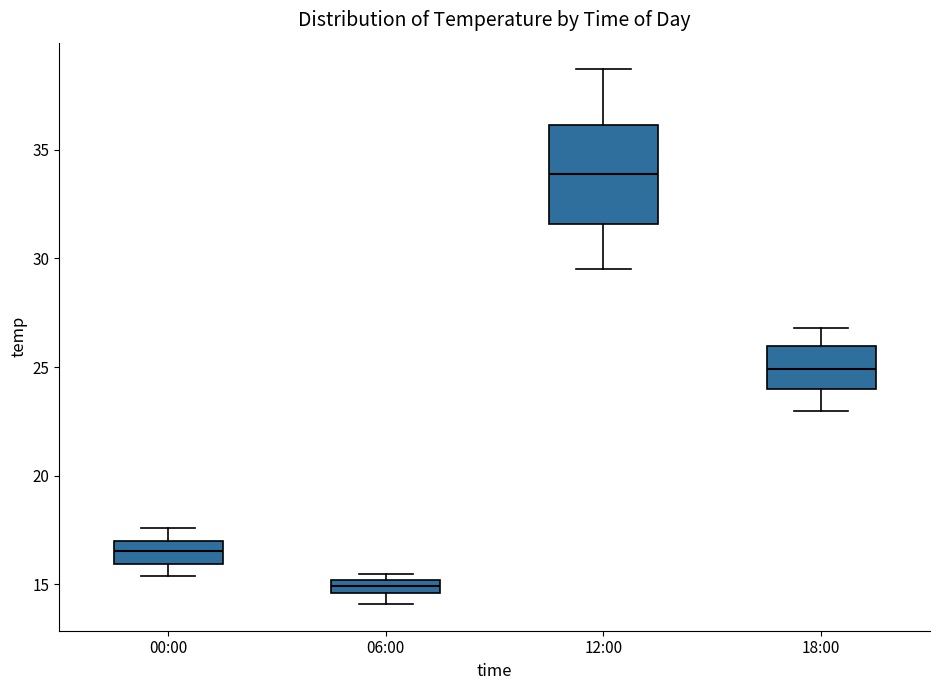

Comparing the boxes themselves (not the whiskers), which one is the tallest?

12:00